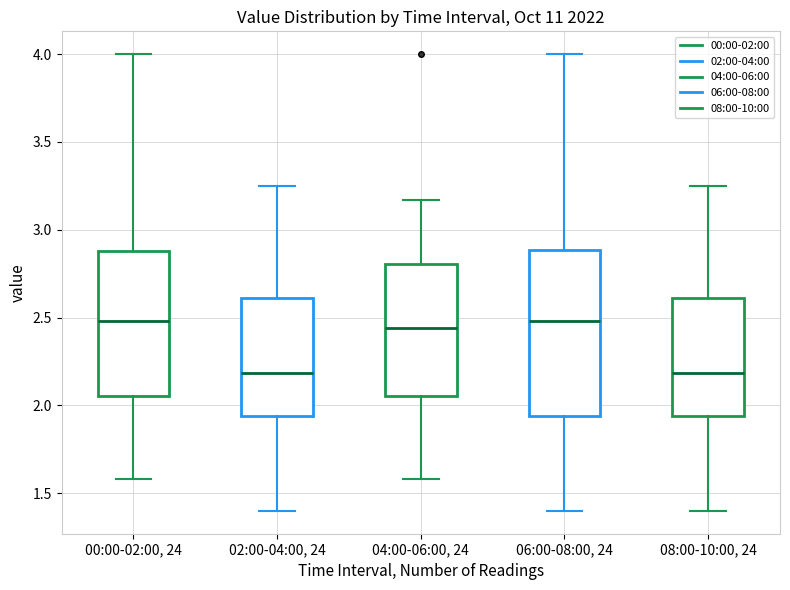

Reading left to right, transcribe this box plot: for each box, give where its median line is, the range the box spans, and where its two whiskers end, as read against the y-axis. The values are not printed on the chart, so give them approximately, as read against the axis.

00:00-02:00, 24: median 2.50, box 2.05 to 2.90, whiskers 1.60 to 4.00
02:00-04:00, 24: median 2.20, box 1.95 to 2.60, whiskers 1.40 to 3.25
04:00-06:00, 24: median 2.45, box 2.05 to 2.80, whiskers 1.60 to 3.15
06:00-08:00, 24: median 2.50, box 1.95 to 2.90, whiskers 1.40 to 4.00
08:00-10:00, 24: median 2.20, box 1.95 to 2.60, whiskers 1.40 to 3.25